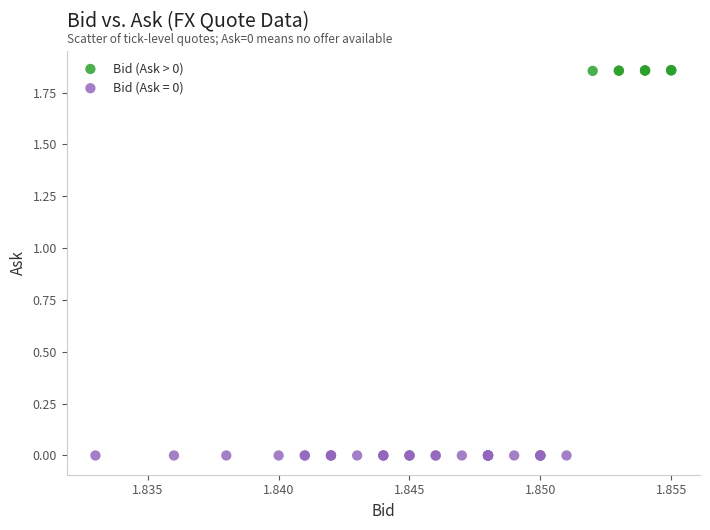

Which series contains the highest Y value?

Bid (Ask > 0)